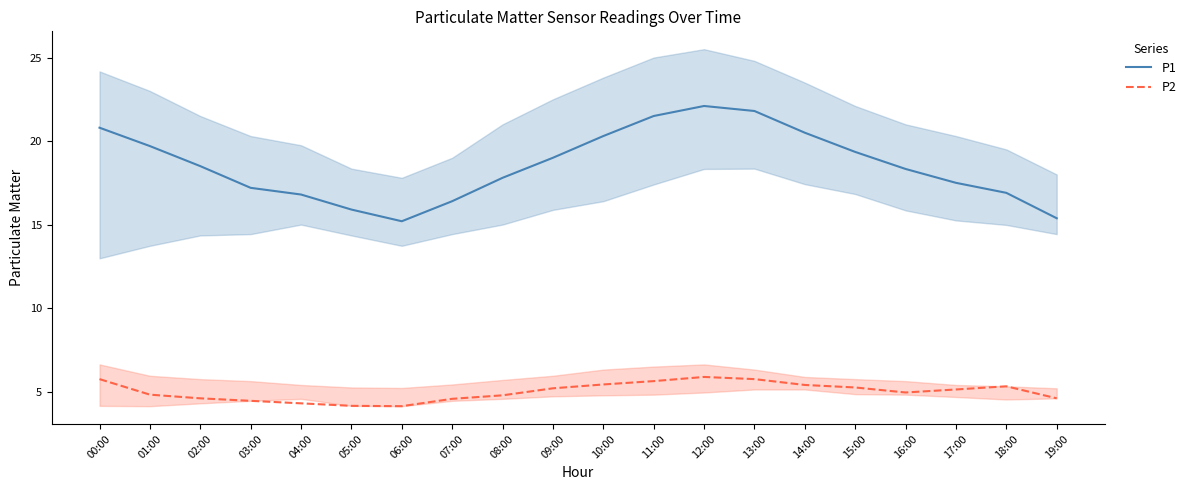

What is the label of the 17th point from the right?

03:00